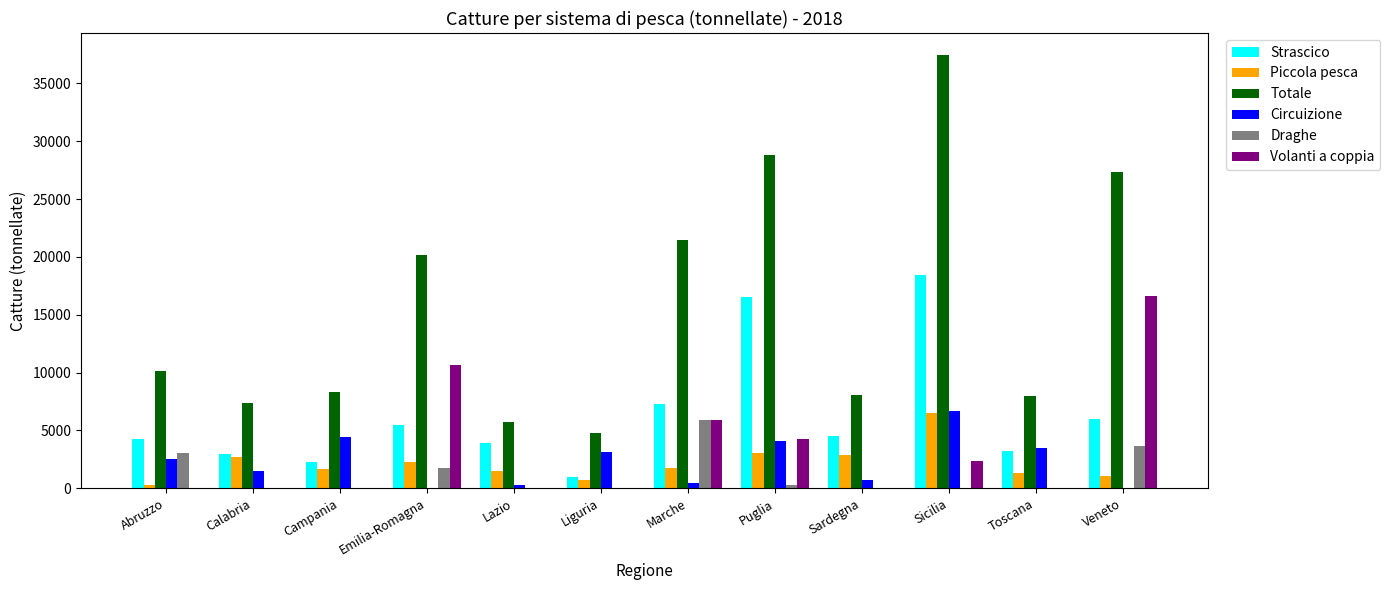

Which category has the highest value across all series?

Sicilia